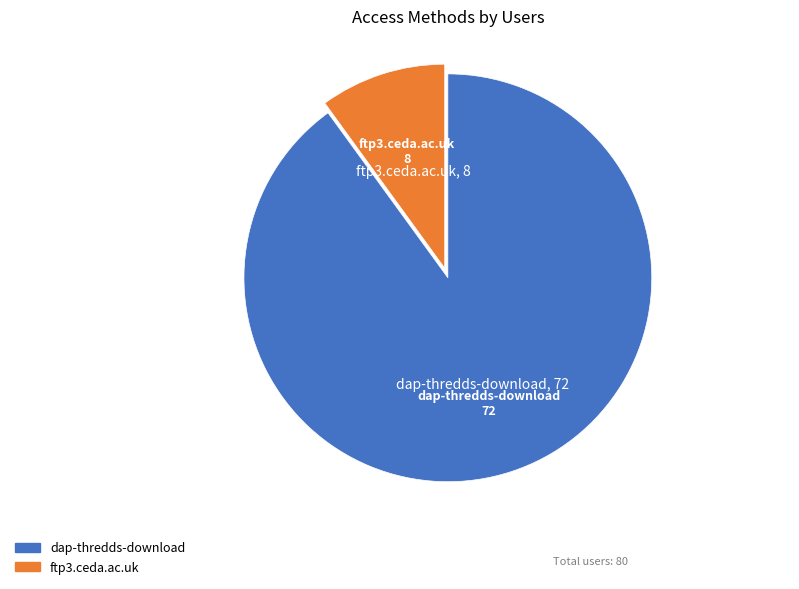

Rank the categories by value from lowest to highest.

ftp3.ceda.ac.uk, dap-thredds-download